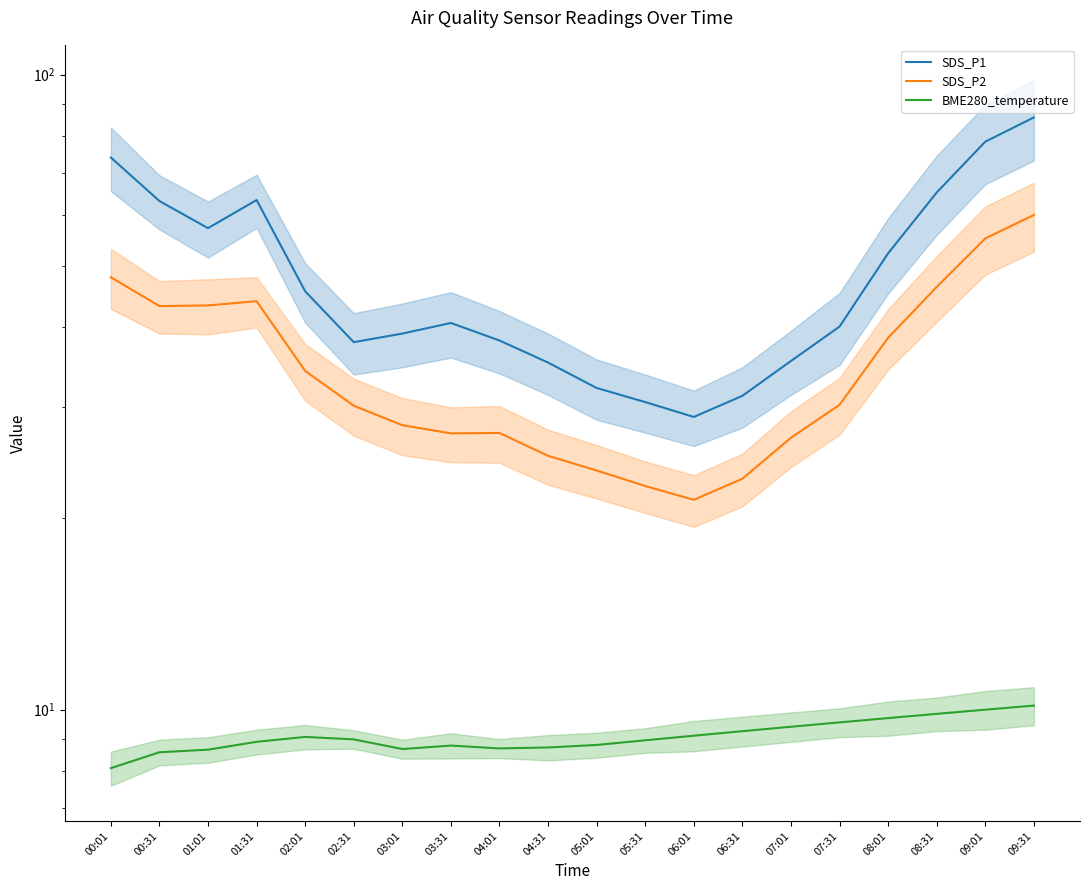

Reading left to right, extract all data points from this chart.

SDS_P1: 74.0	63.2	57.3	63.5	45.6	37.9	39.1	40.6	38.1	35.2	32.1	30.5	28.9	31.2	35.4	40.1	52.3	65.2	78.4	85.6
SDS_P2: 48.0	43.2	43.3	44.0	34.1	30.1	28.1	27.2	27.3	25.1	23.8	22.5	21.4	23.1	26.8	30.2	38.5	46.3	55.2	60.1
BME280_temperature: 8.1	8.6	8.7	8.9	9.1	9.0	8.7	8.8	8.7	8.7	8.8	8.9	9.1	9.2	9.4	9.6	9.7	9.8	10.0	10.2